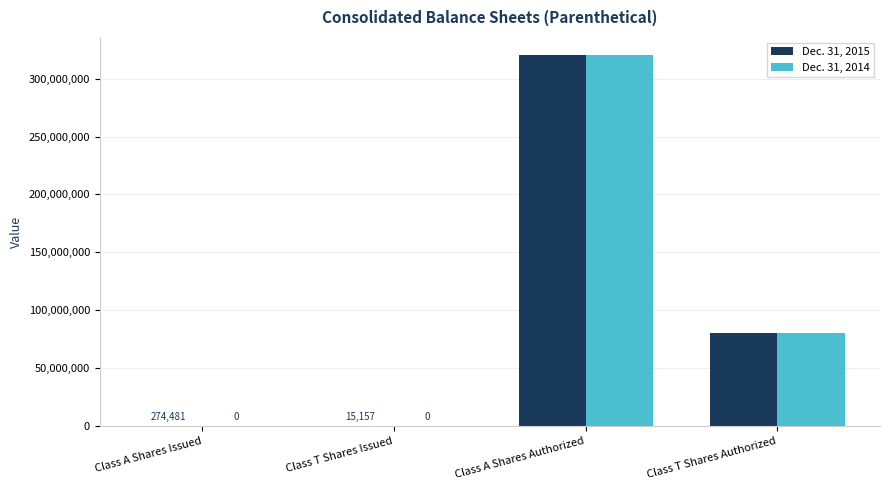

Reading right to left, extract all data points from this chart.

Dec. 31, 2015: 80000000	320000000	15157	274481
Dec. 31, 2014: 80000000	320000000	0	0